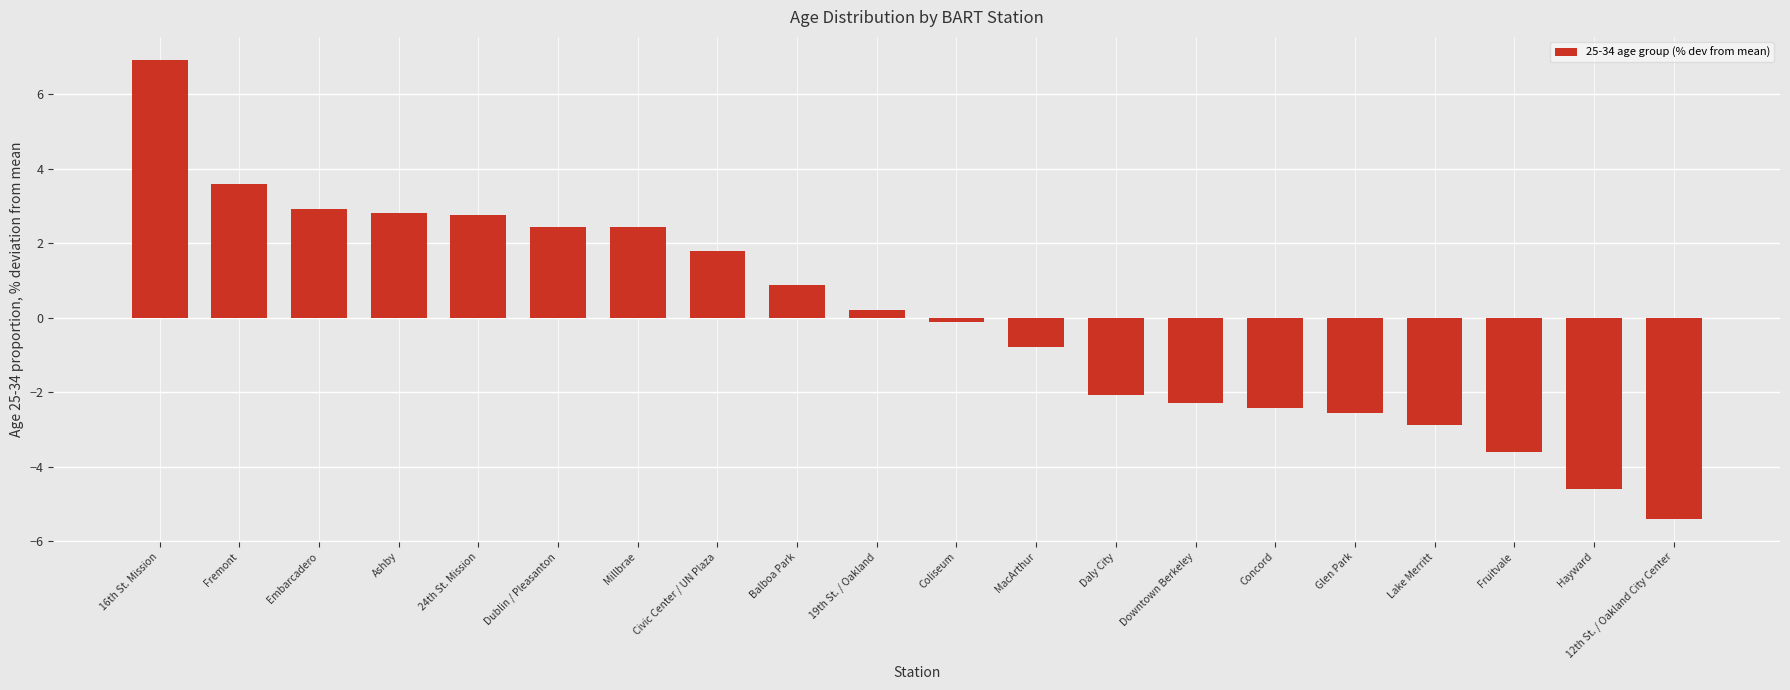

Reading left to right, list all the values displayed in this chart.

16th St. Mission=6.9	Fremont=3.6	Embarcadero=2.9	Ashby=2.8	24th St. Mission=2.8	Dublin / Pleasanton=2.4	Millbrae=2.4	Civic Center / UN Plaza=1.8	Balboa Park=0.9	19th St. / Oakland=0.2	Coliseum=-0.1	MacArthur=-0.8	Daly City=-2.1	Downtown Berkeley=-2.3	Concord=-2.4	Glen Park=-2.6	Lake Merritt=-2.9	Fruitvale=-3.6	Hayward=-4.6	12th St. / Oakland City Center=-5.4